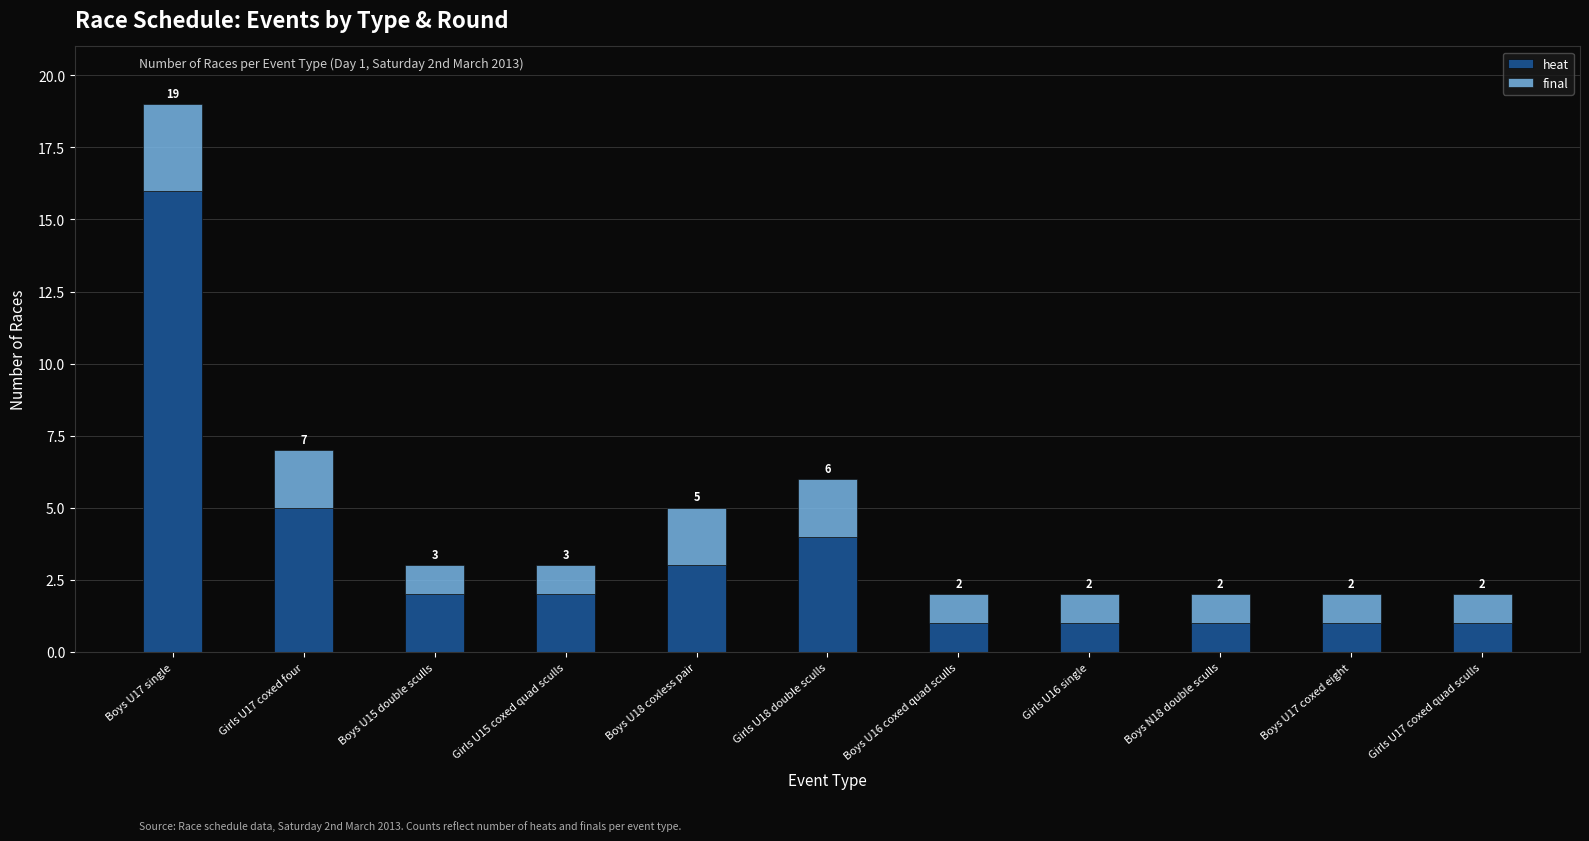

At which label does heat reach its peak?

Boys U17 single